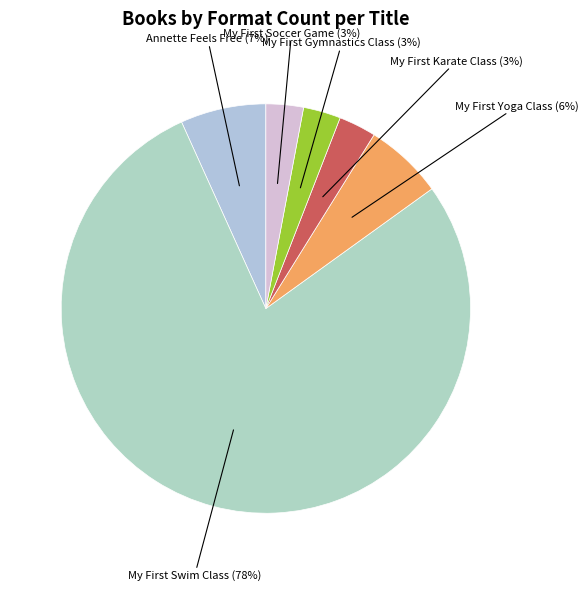

How many slices are in this pie chart?

6